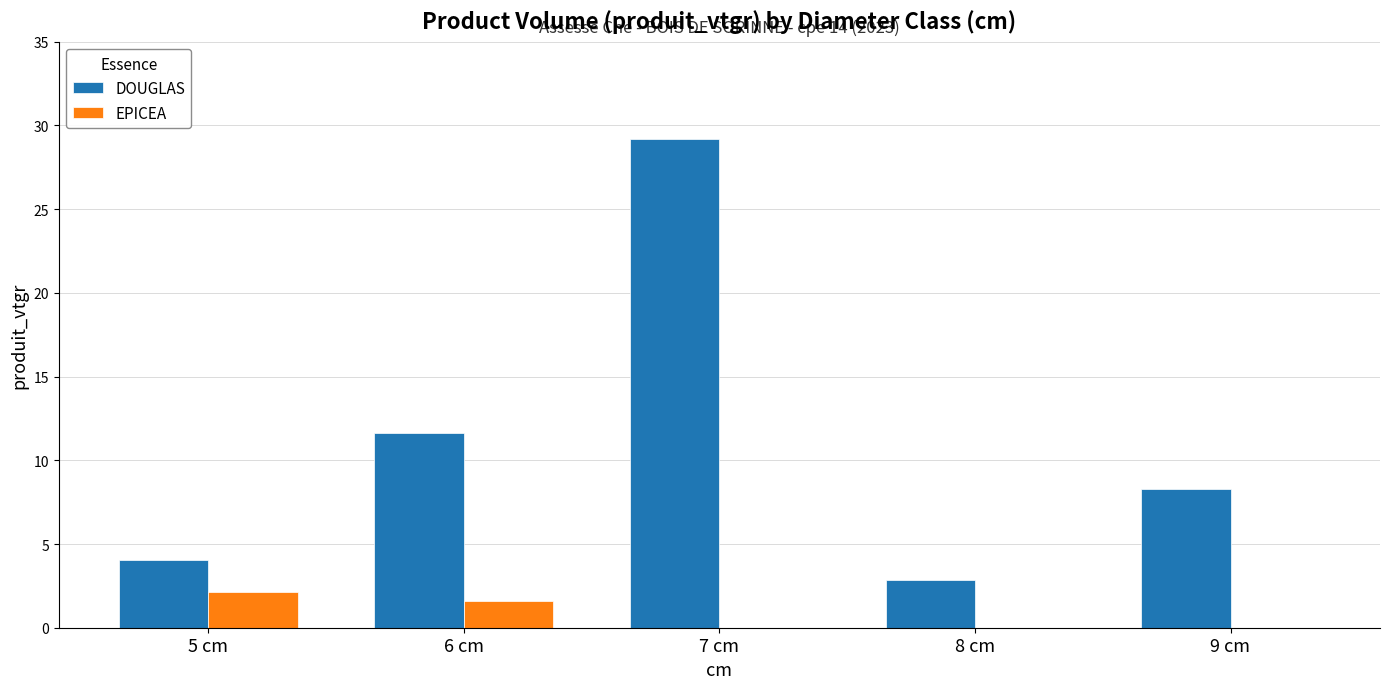

How many groups of bars are there?

5